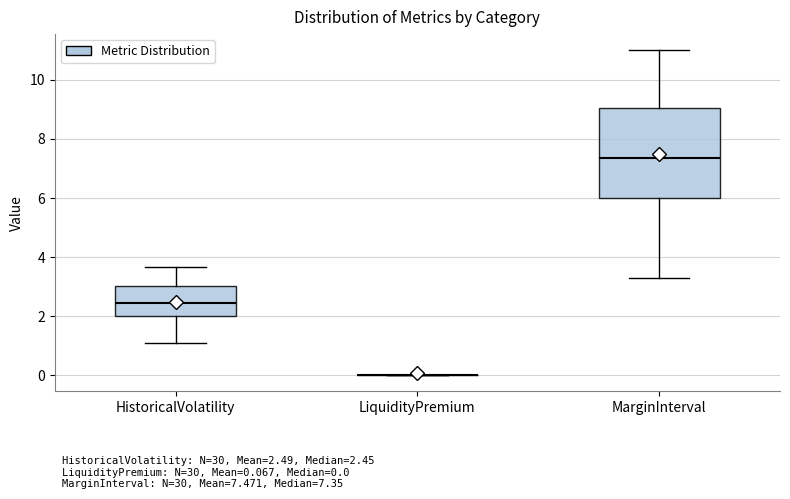

Which box is the tallest, from its lower edge to its upper edge?

MarginInterval